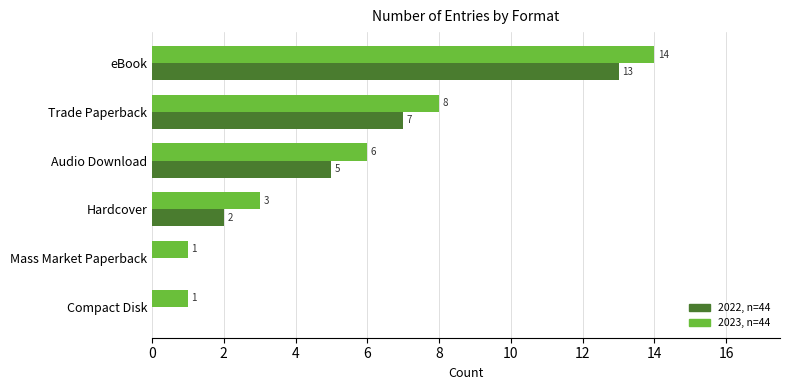

Which category has the highest value across all series?

eBook